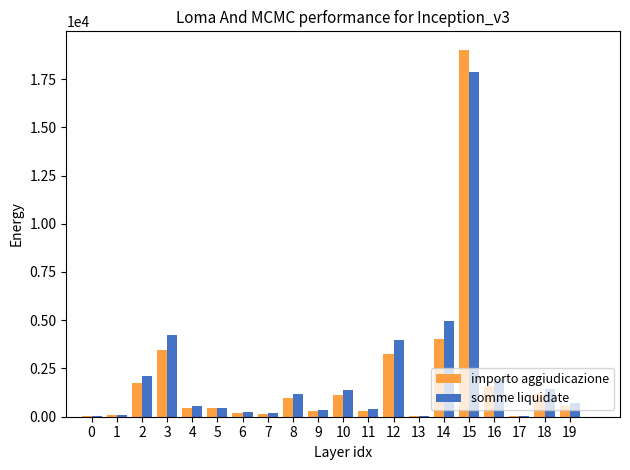

At which category is the sum across all series the highest?

15